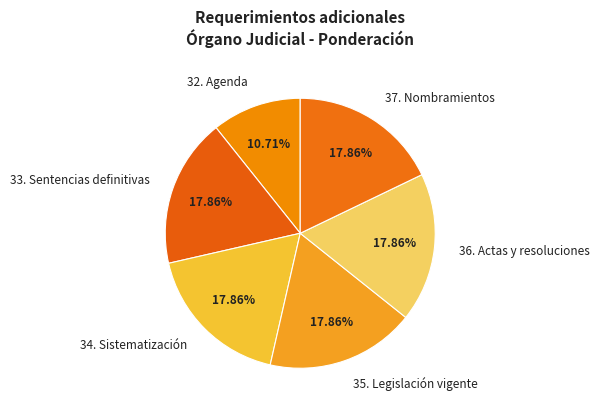

What is the ratio of the value at 36. Actas y resoluciones to the value at 32. Agenda?

1.7